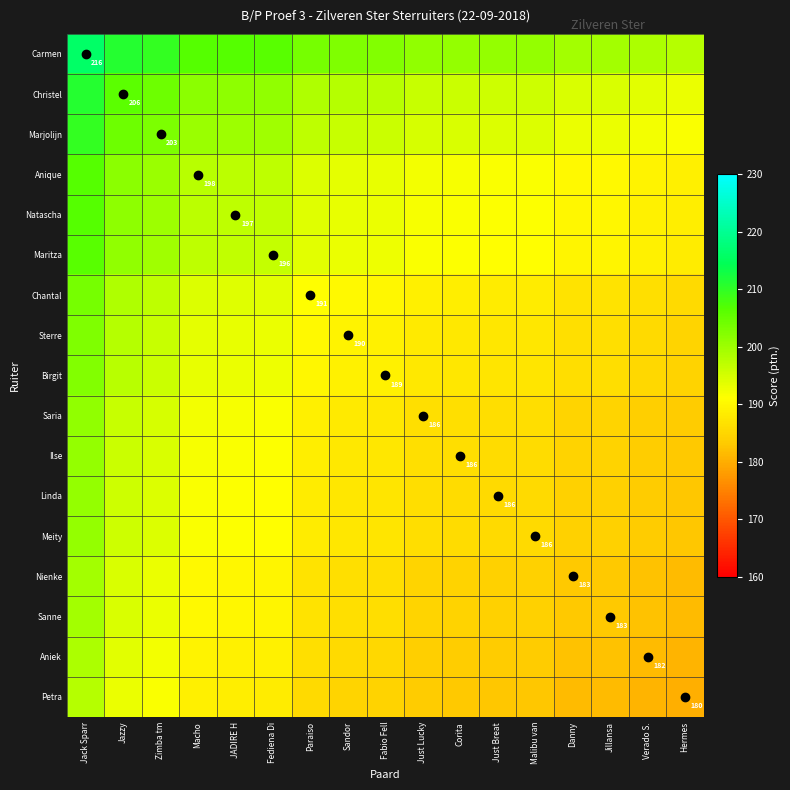

Between Just Lucky and Malibu van, which series saw the biggest shift?

Carmen